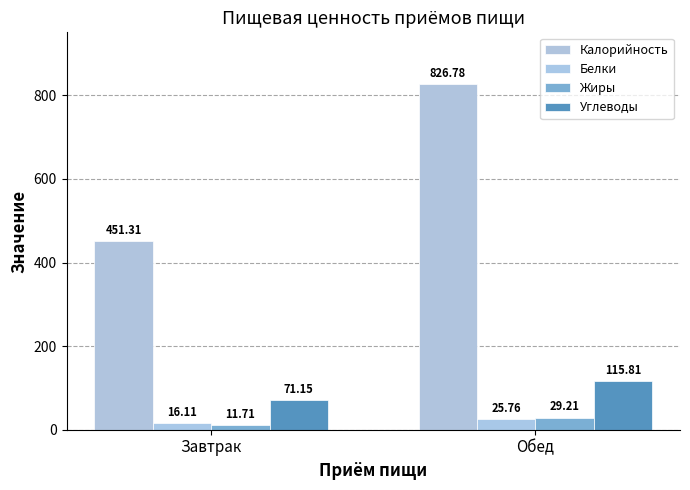

What position from the left is Завтрак?

1